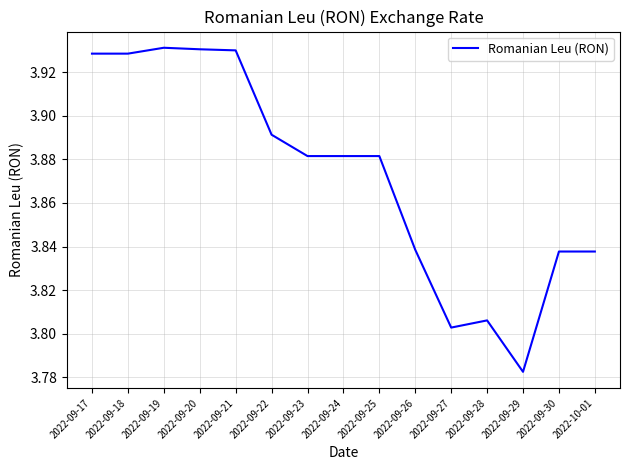

Where is the data nearest to the value 3?

2022-09-29